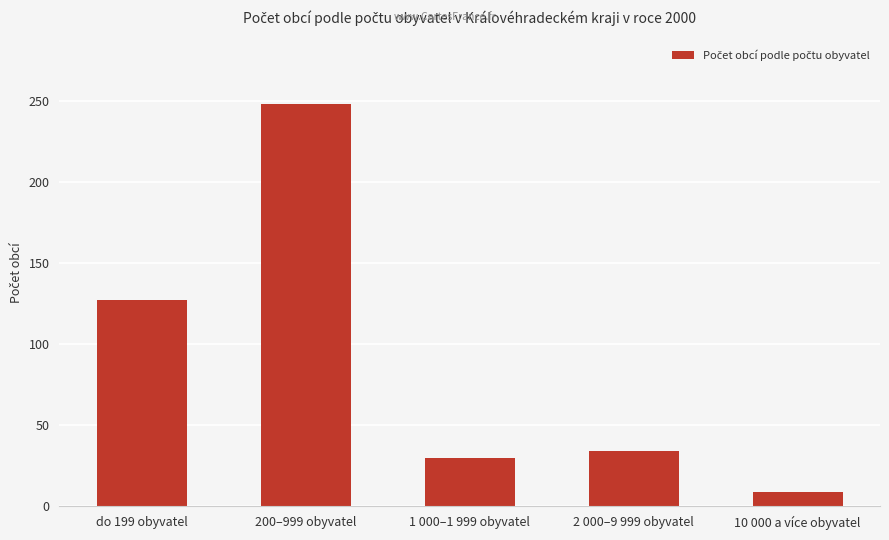

What is the change in value from 200–999 obyvatel to 1 000–1 999 obyvatel?

-218